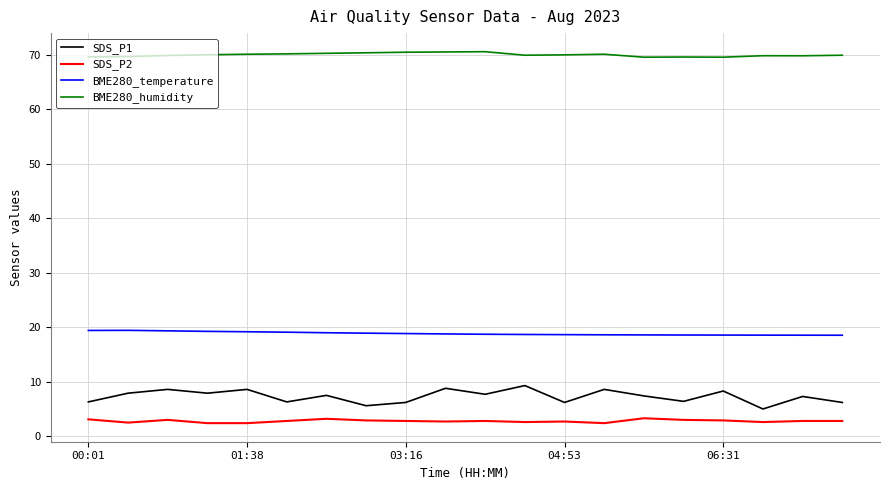

Rank the series by their maximum value, from lowest to highest.

SDS_P2, SDS_P1, BME280_temperature, BME280_humidity